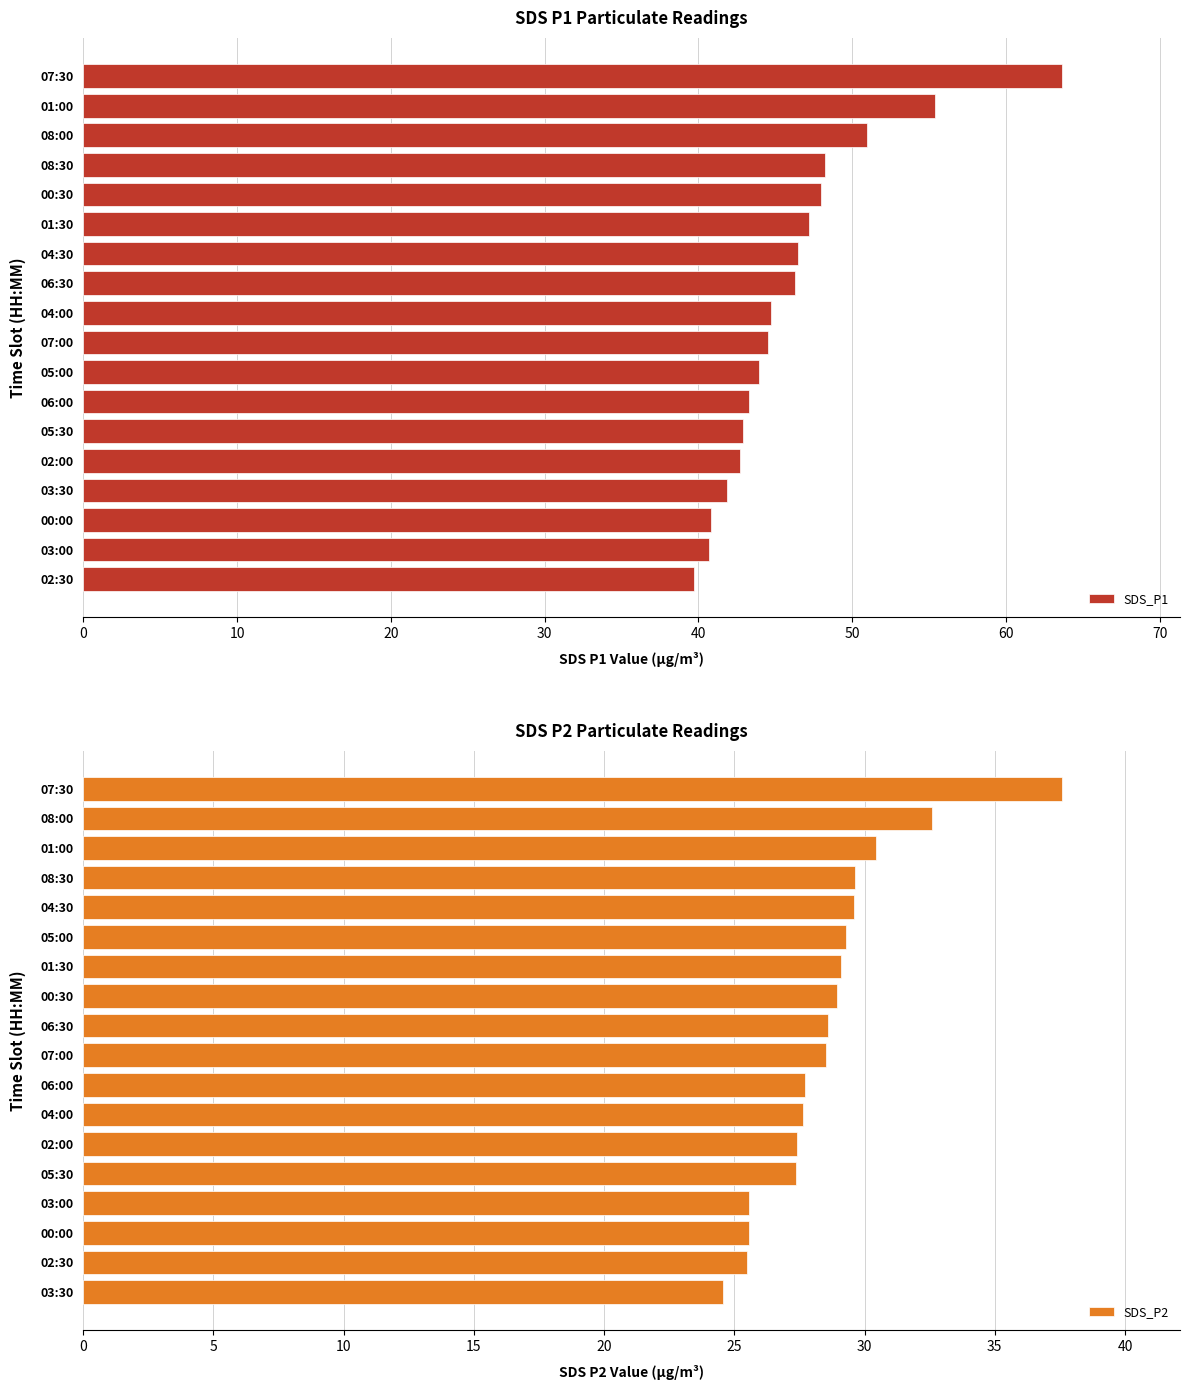

What is the sum of all SDS_P1 values?

831.1